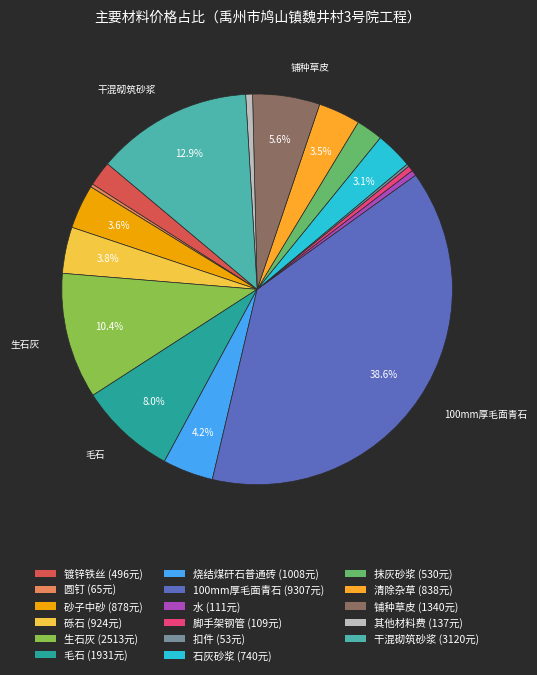

What portion of the pie excludes 毛石?

92.0%